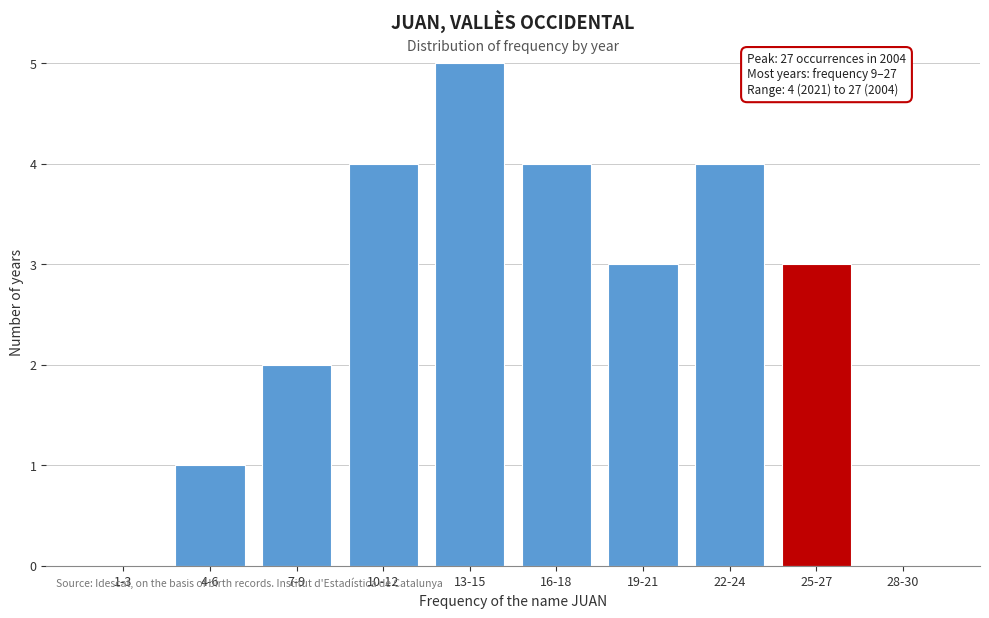

Reading left to right, extract all data points from this chart.

1-3=0	4-6=1	7-9=2	10-12=4	13-15=5	16-18=4	19-21=3	22-24=4	25-27=3	28-30=0